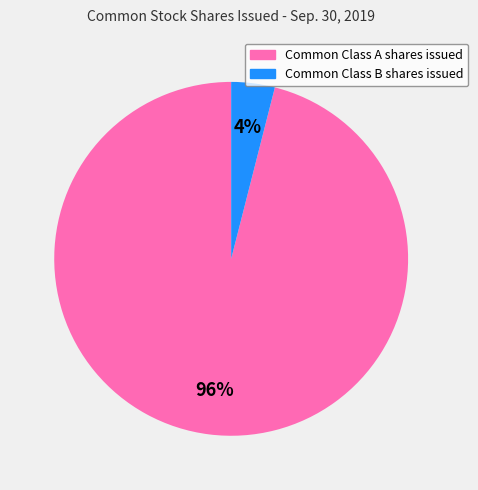

Is it true that Common Class A shares issued is 87% of the pie?

False